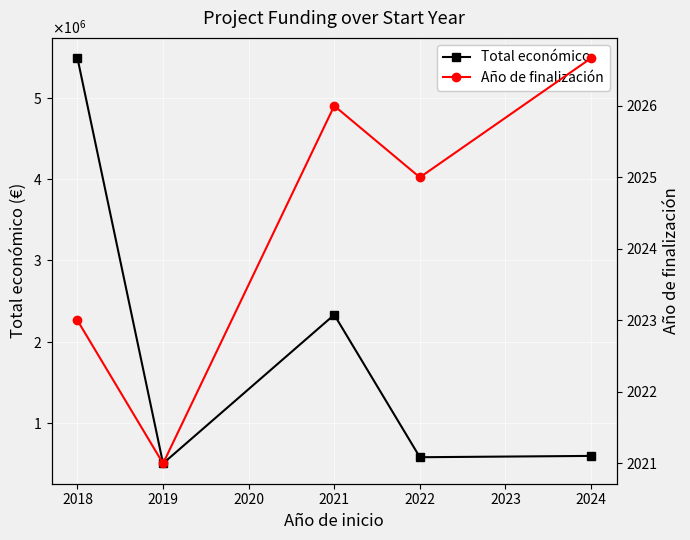

True or false: Año de finalización and Total económico intersect in this chart.

False